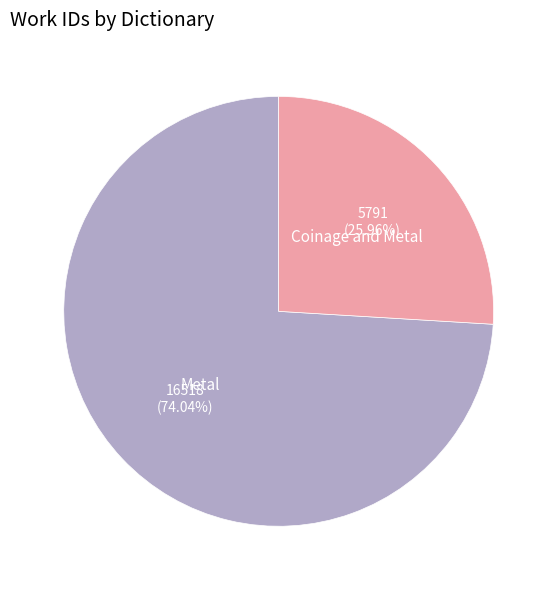

Is there any slice that represents more than half of the pie?

Yes